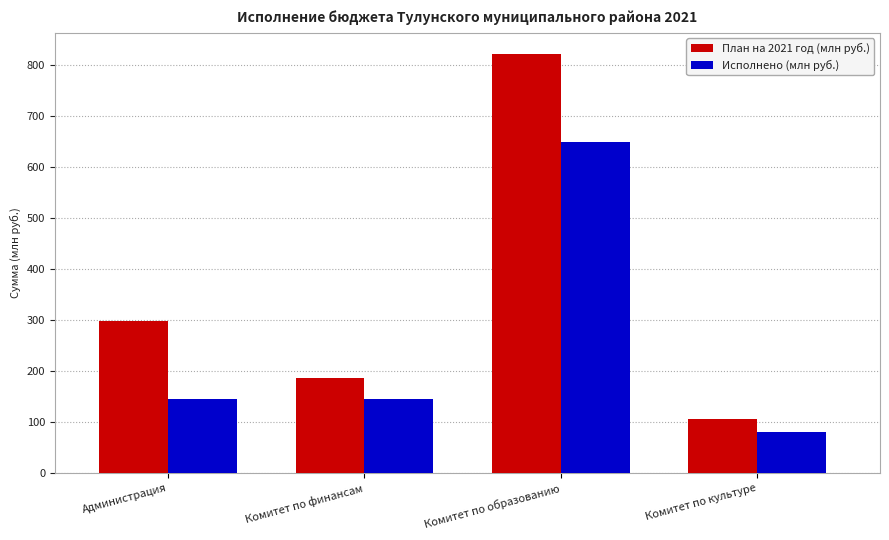

What are all the series names shown in the legend?

План на 2021 год (млн руб.), Исполнено (млн руб.)